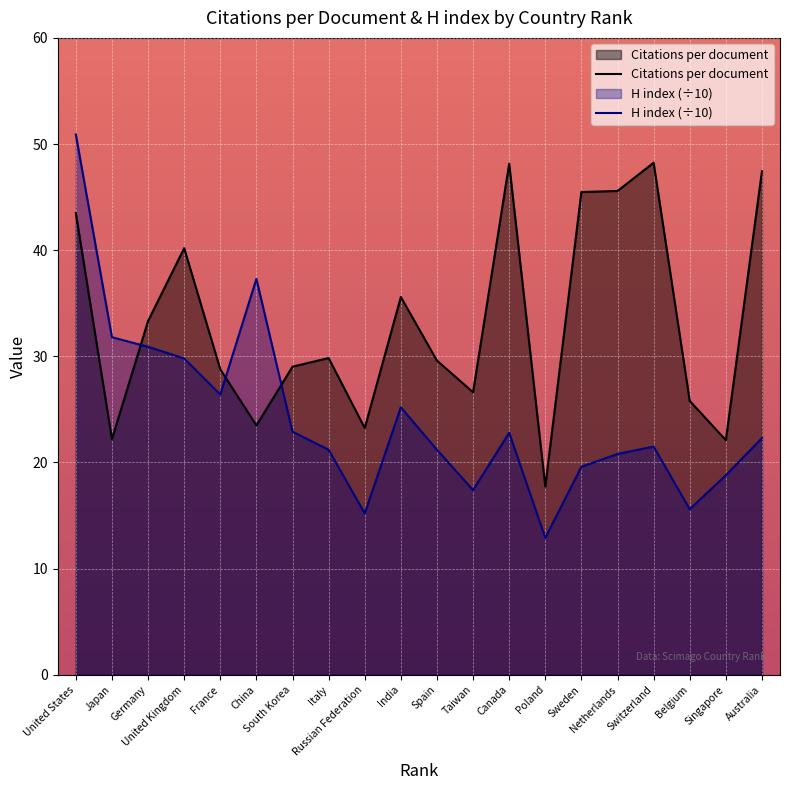

What is the sum of all H index values?

484.5